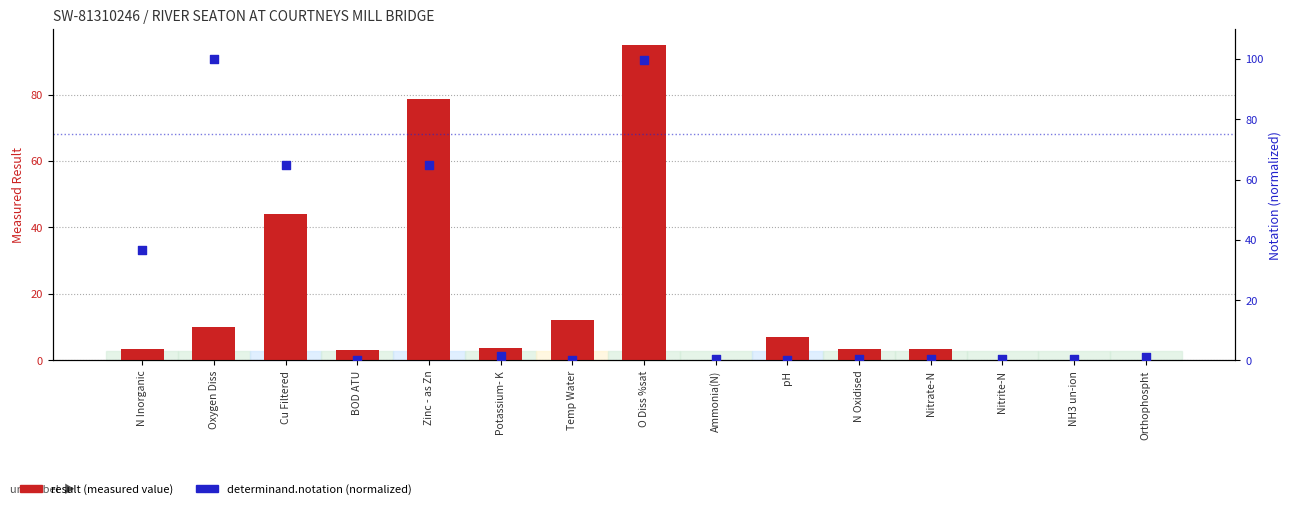

Which series reaches the minimum Y coordinate?

determinand.notation (normalized 0-100)